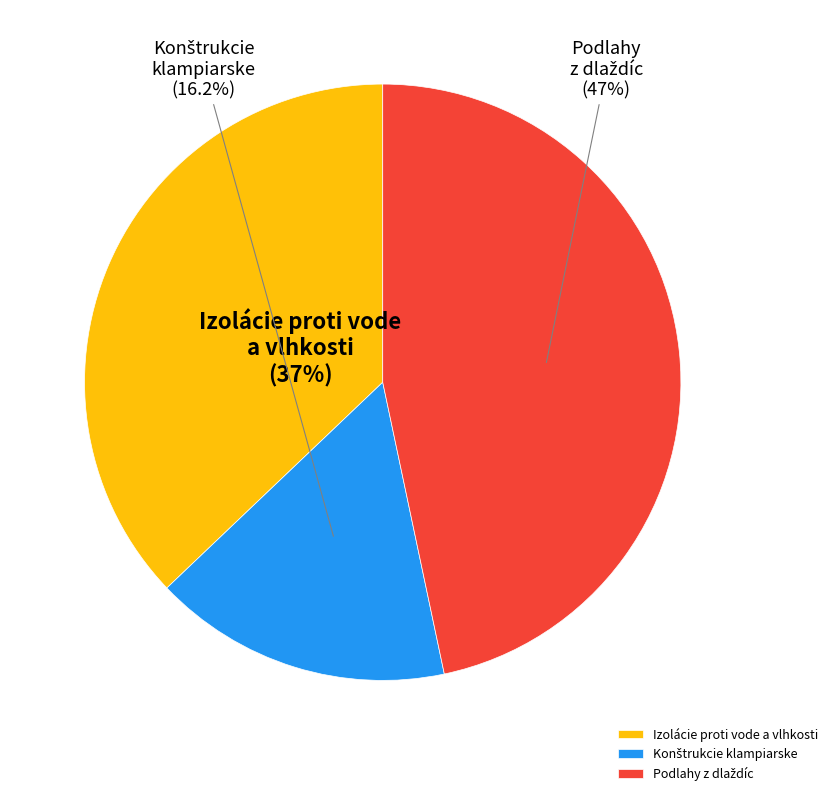

To the nearest percent, what is the average slice percentage?

33%